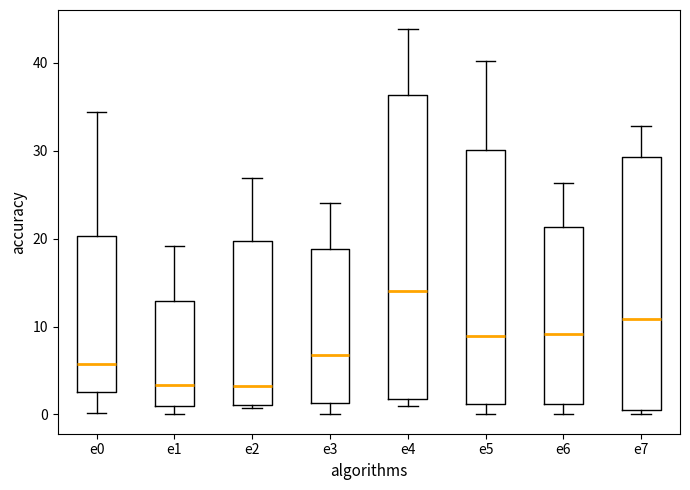

Which box has the highest median line?

e4